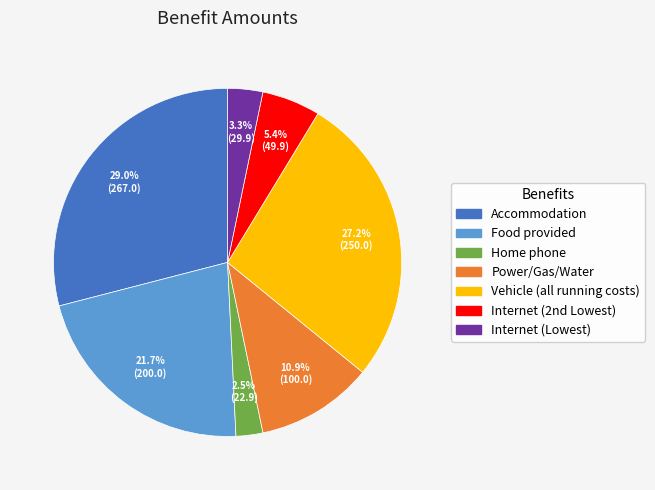

How many segments does this pie chart have?

7